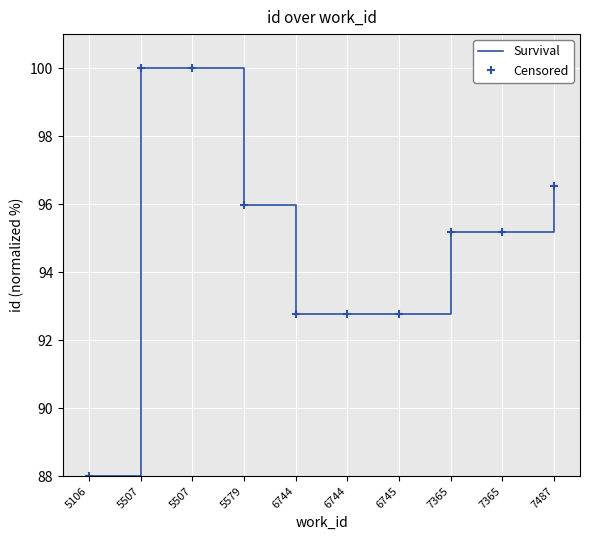

What is the difference between the second highest and second lowest values in the Survival series?

7.2